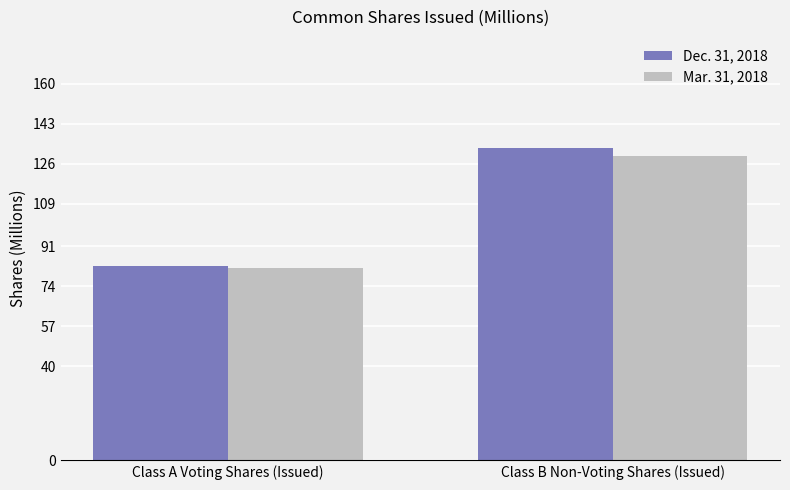

What are all the series names shown in the legend?

Dec. 31, 2018, Mar. 31, 2018